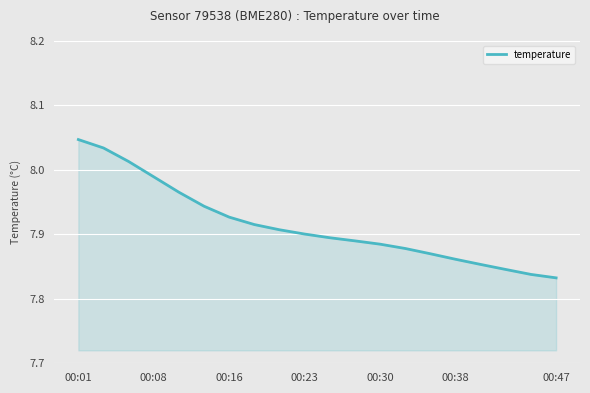

What is the smallest value displayed?

7.8